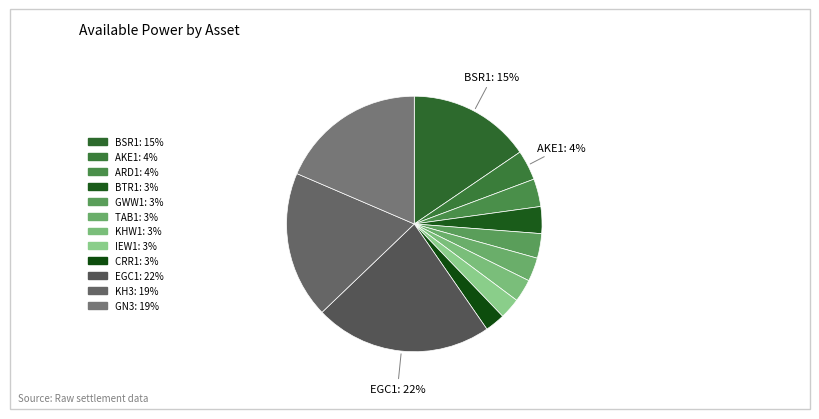

Count the number of slices in the pie.

12